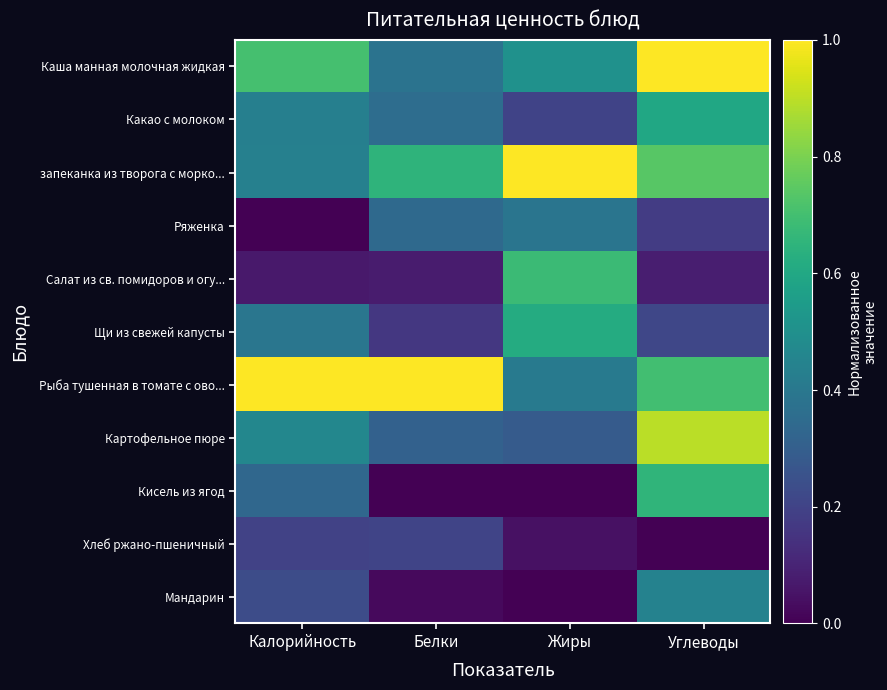

At how many categories does at least one series exceed 0?

4